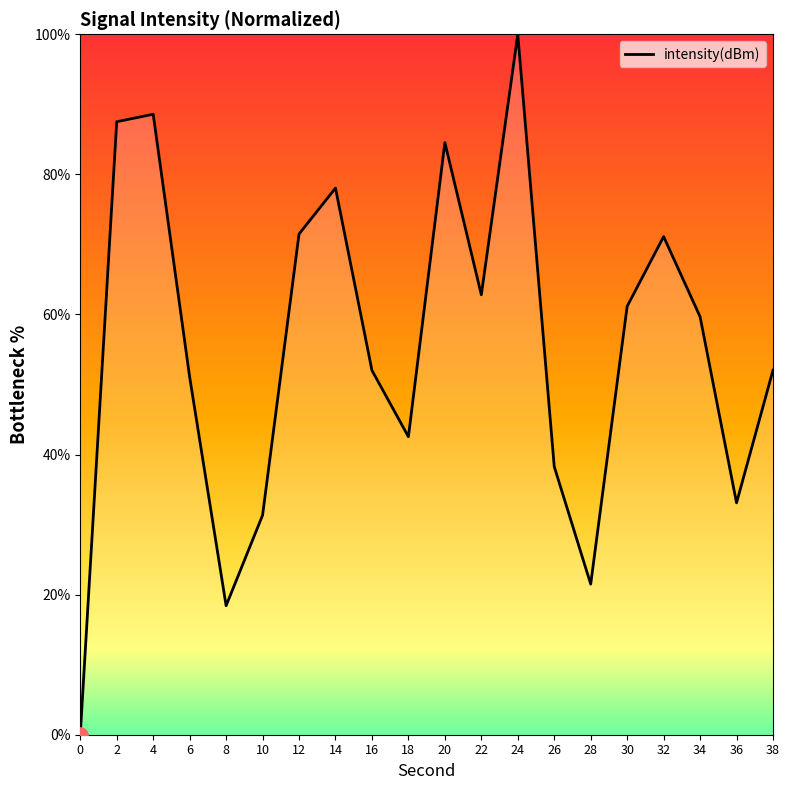

Between 18 and 16, which is larger?

16